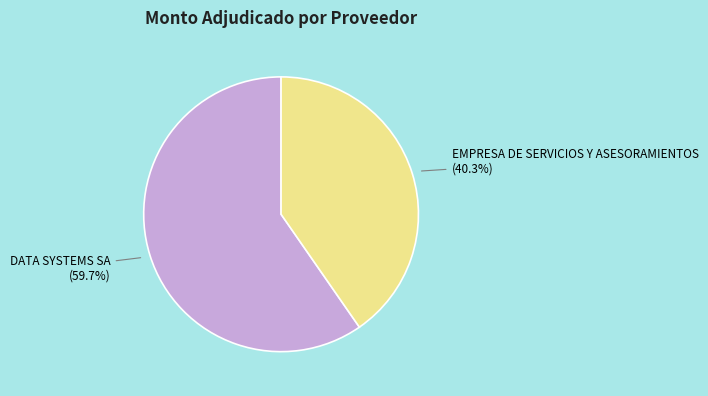

Does any single category account for the majority?

Yes